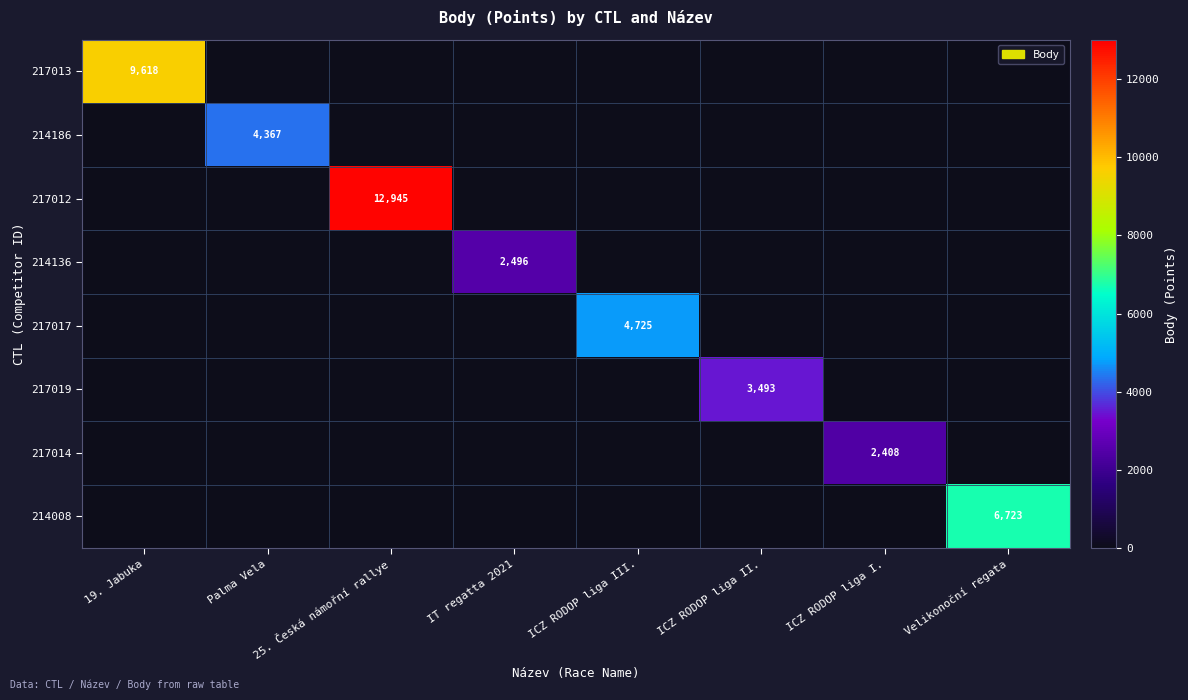

True or false: 217019 has a value of 3493 at ICZ RODOP liga II..

True